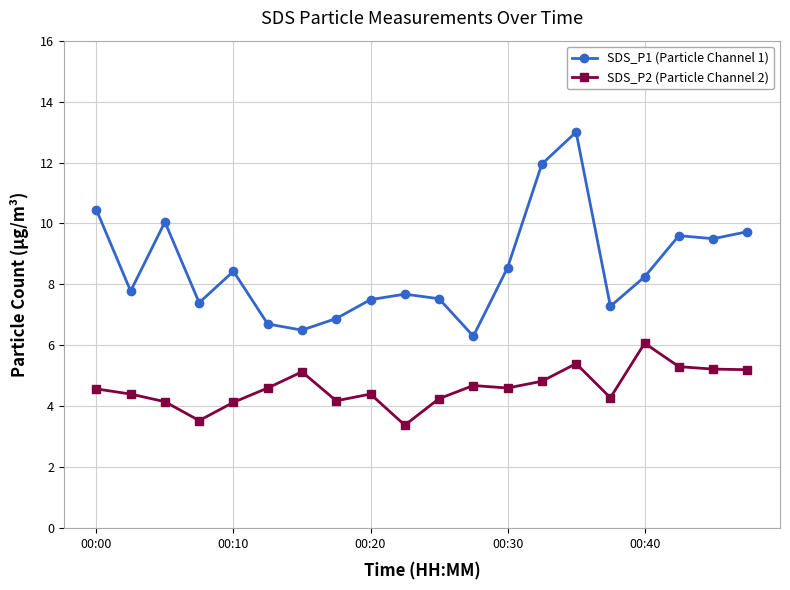

Which series has the largest range (max minus min)?

SDS_P1 (Particle Channel 1)